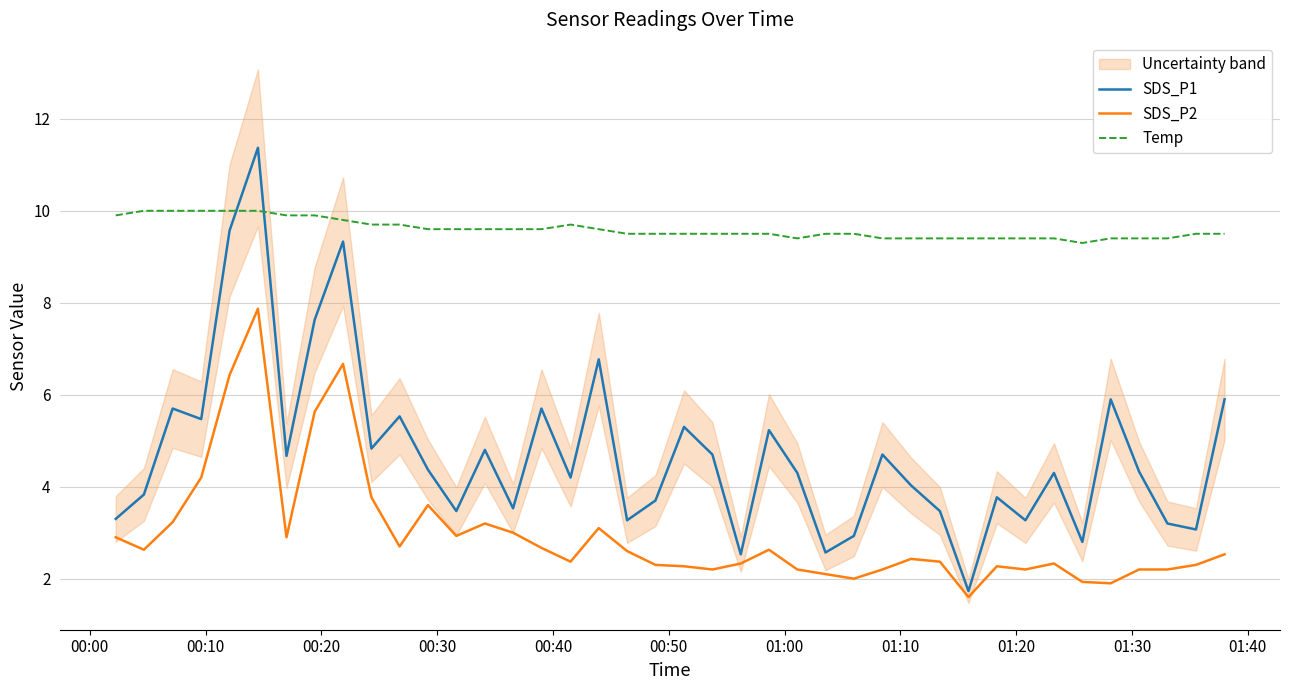

True or false: Temp and SDS_P2 intersect in this chart.

False